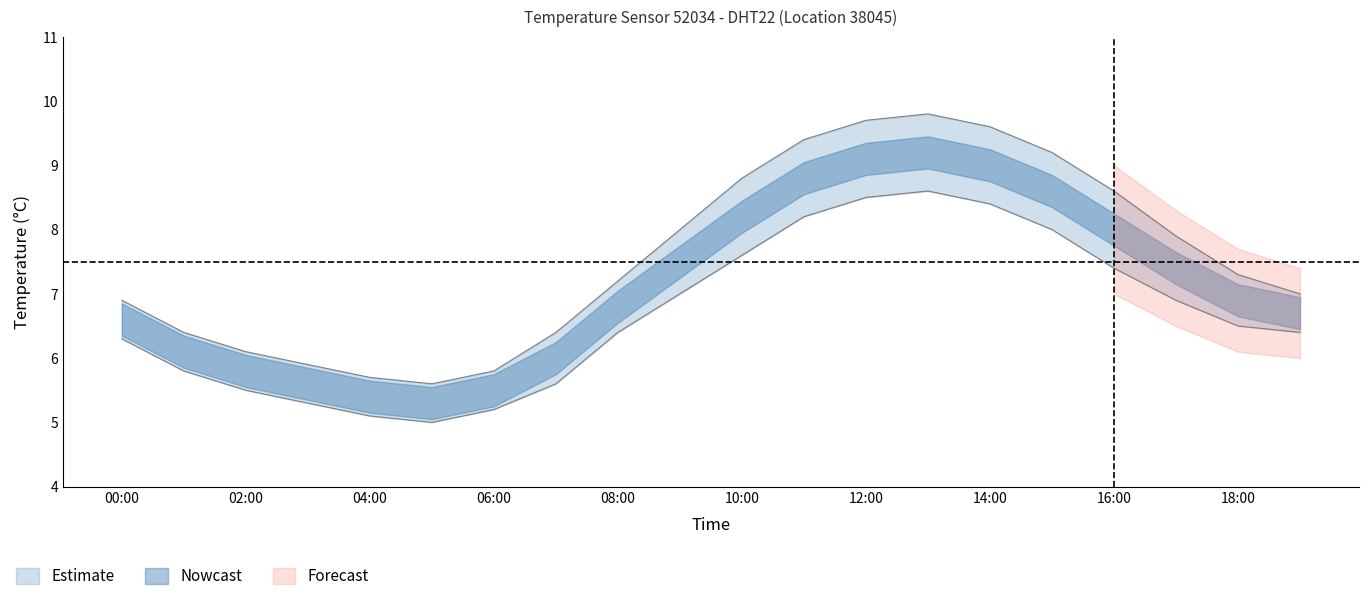

Which has a higher value, 13:00 or 06:00?

13:00